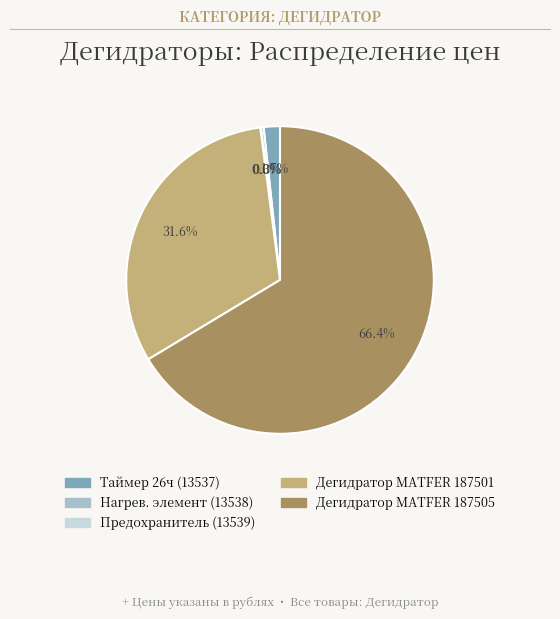

Does any single category account for the majority?

Yes